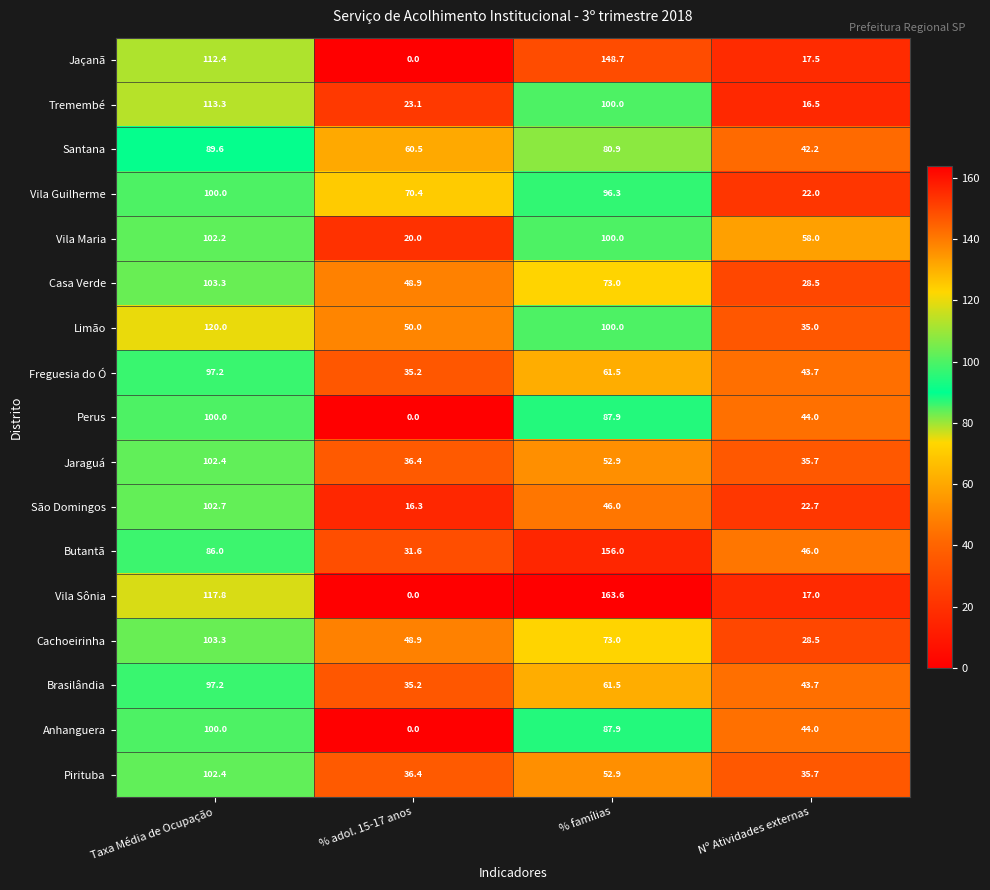

What is the total value across all series at % adol. 15-17 anos?

512.9